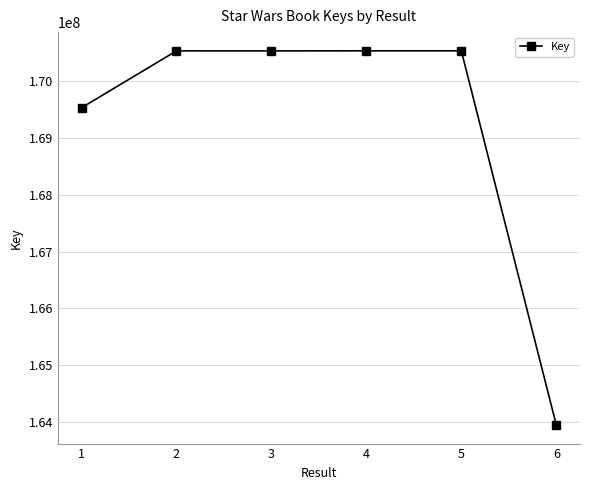

What is the minimum value shown in the chart?

163944542